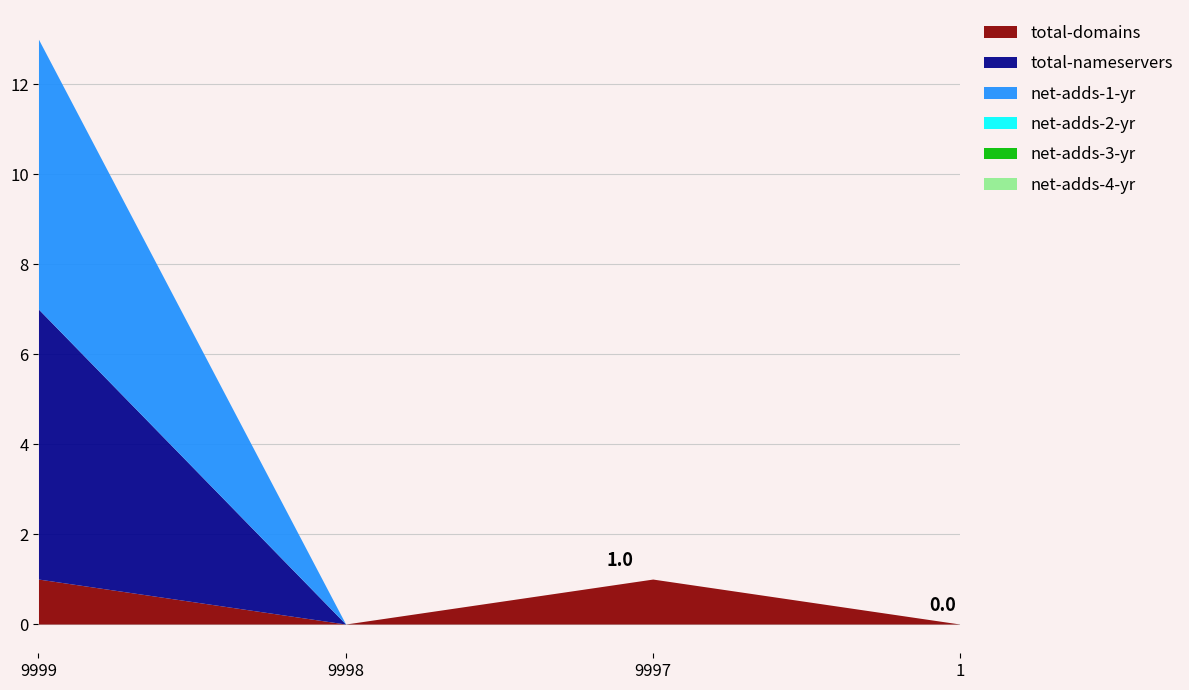

Reading right to left, list all the values displayed in this chart.

total-domains: 0	1	0	1
total-nameservers: 0	0	0	6
net-adds-1-yr: 0	0	0	6
net-adds-2-yr: 0	0	0	0
net-adds-3-yr: 0	0	0	0
net-adds-4-yr: 0	0	0	0